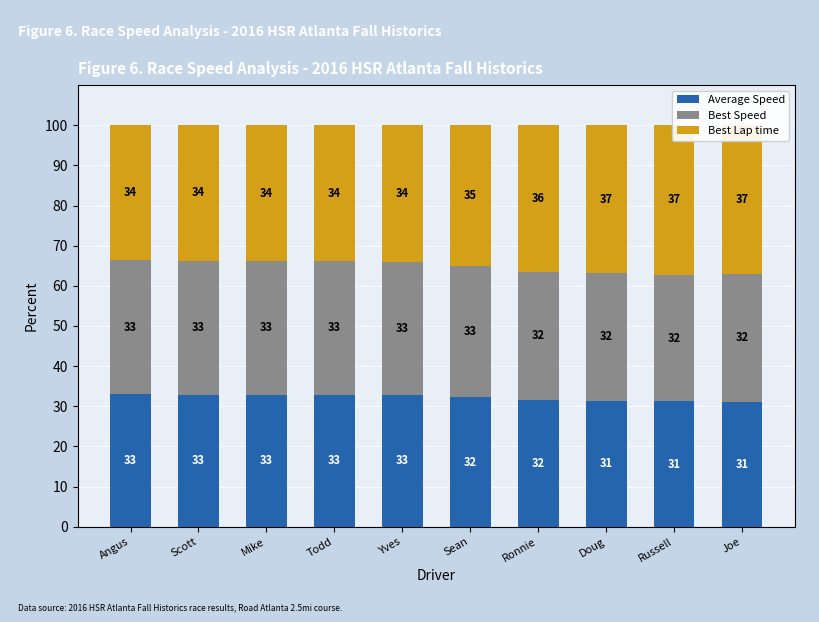

What is the average value of the Average Speed series?

32.2